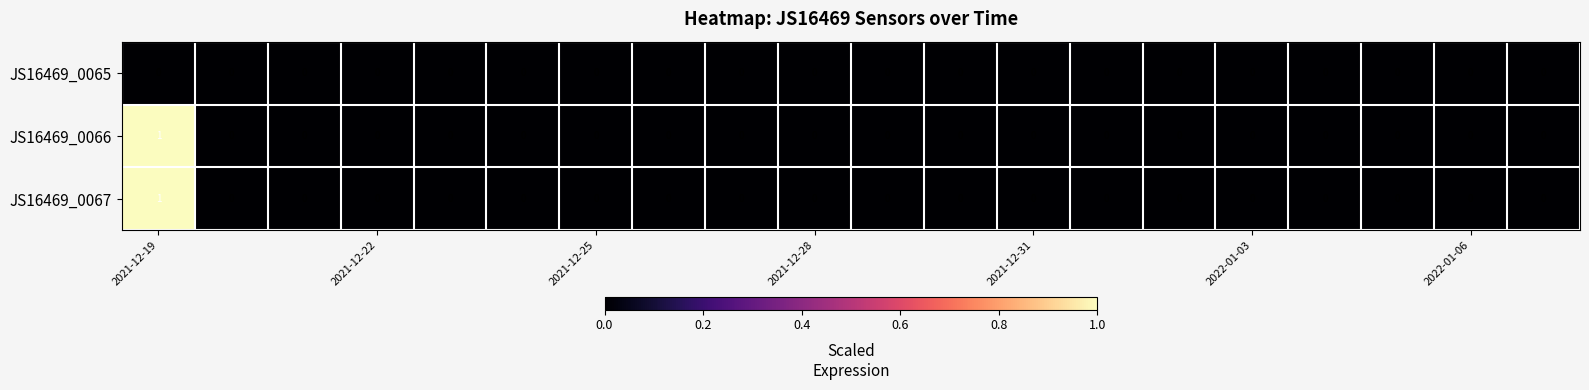

Count the JS16469_0067 values in the range 0 to 1.

20